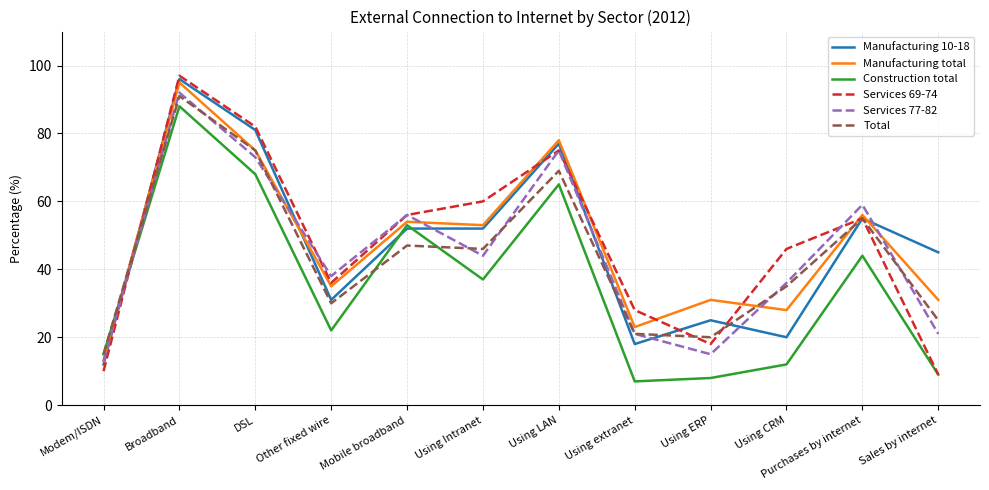

Is it true that Total equals 20 at Using ERP?

True